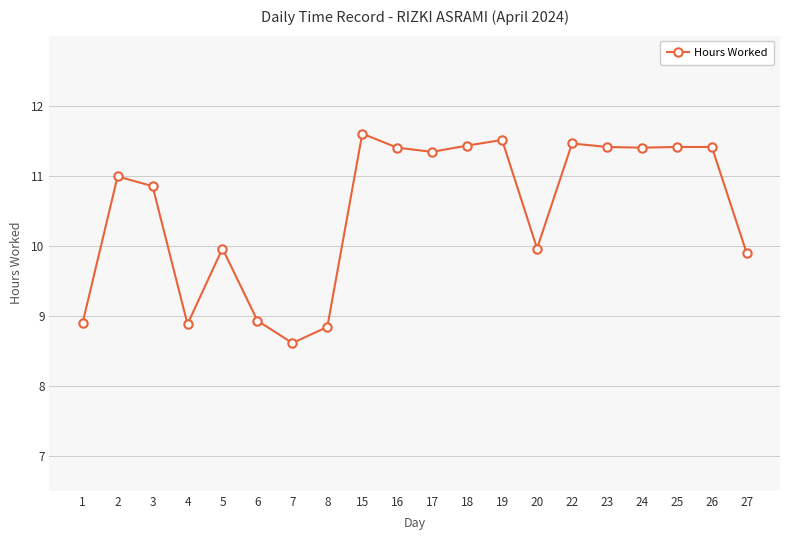

What is the smallest value displayed?

8.6